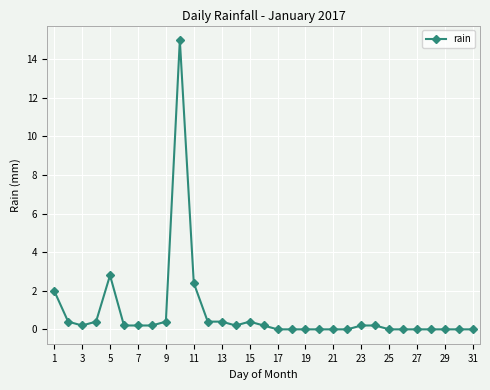

True or false: there are more than 2 points higher than both neighbors.

True